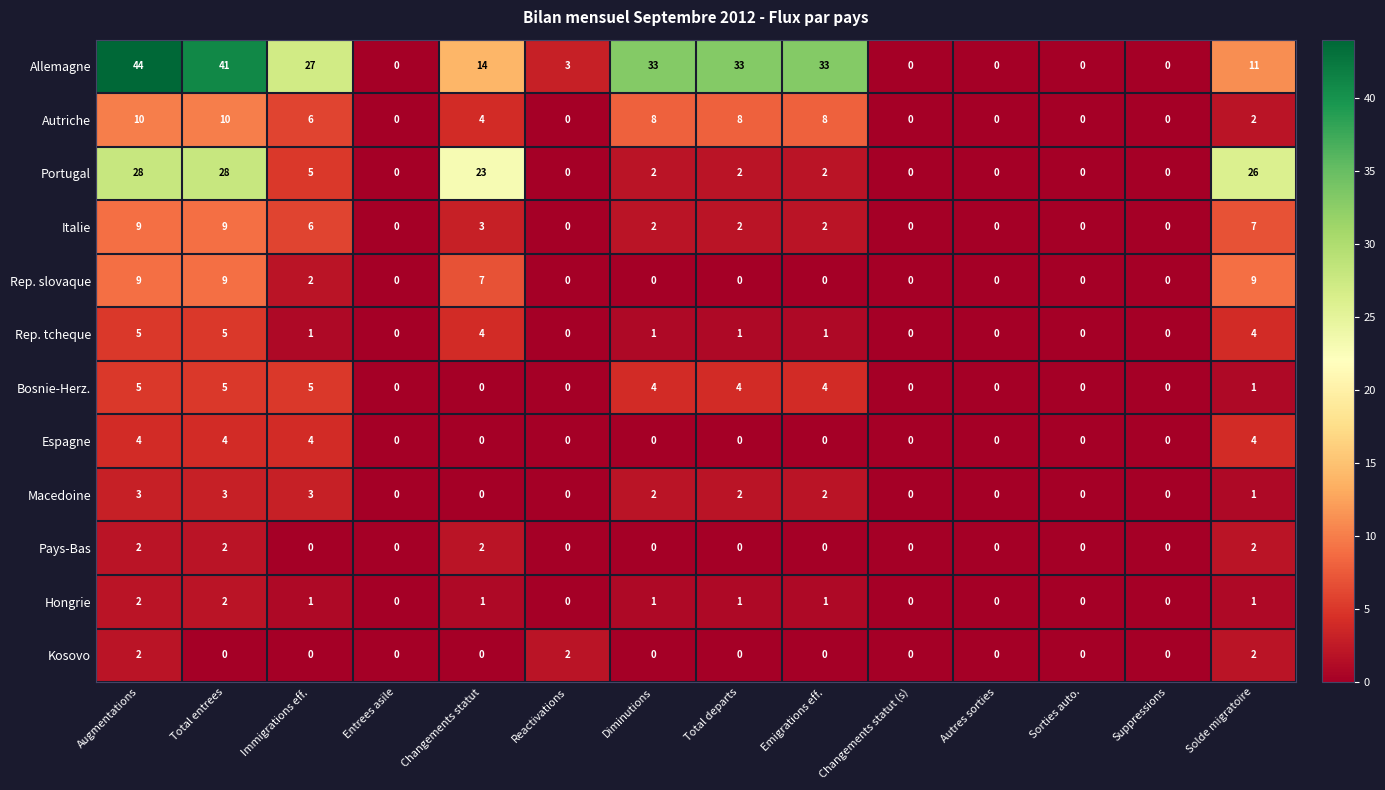

At which label is Rep. slovaque closest to 4?

Immigrations eff.